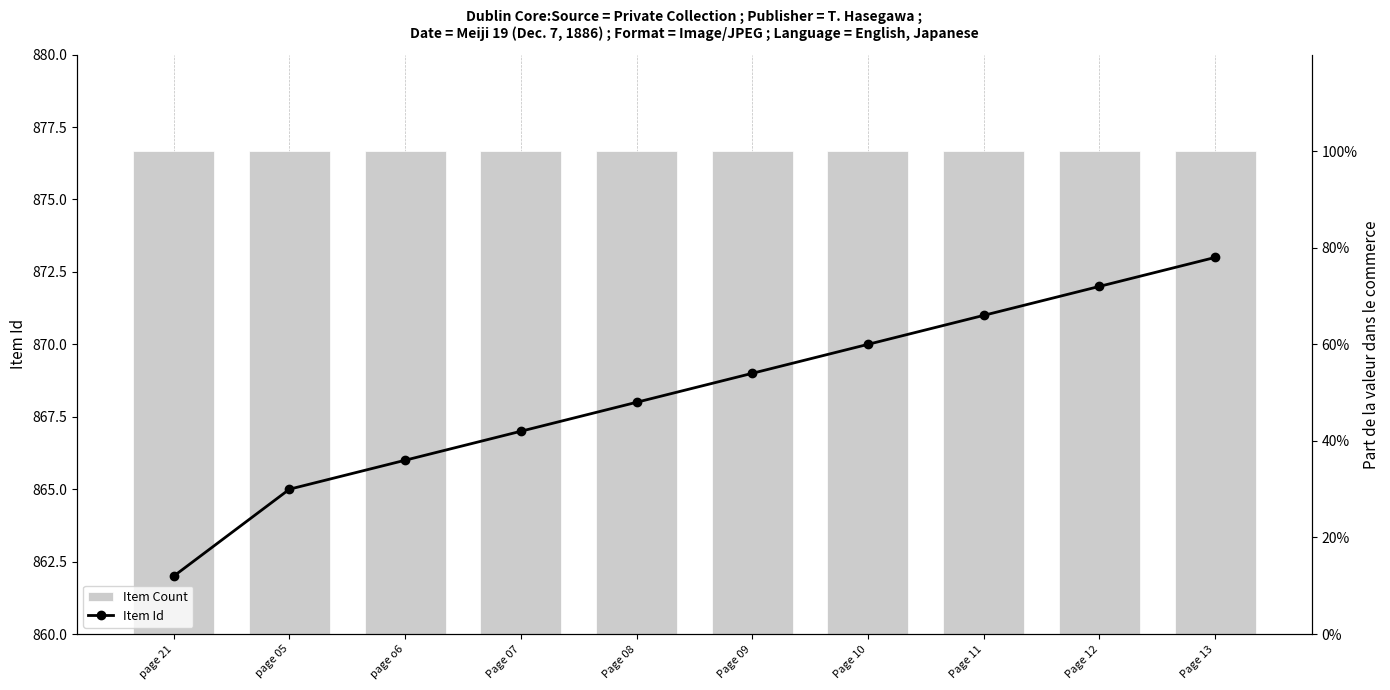

What are all the series names shown in the legend?

Item Count, Item Id